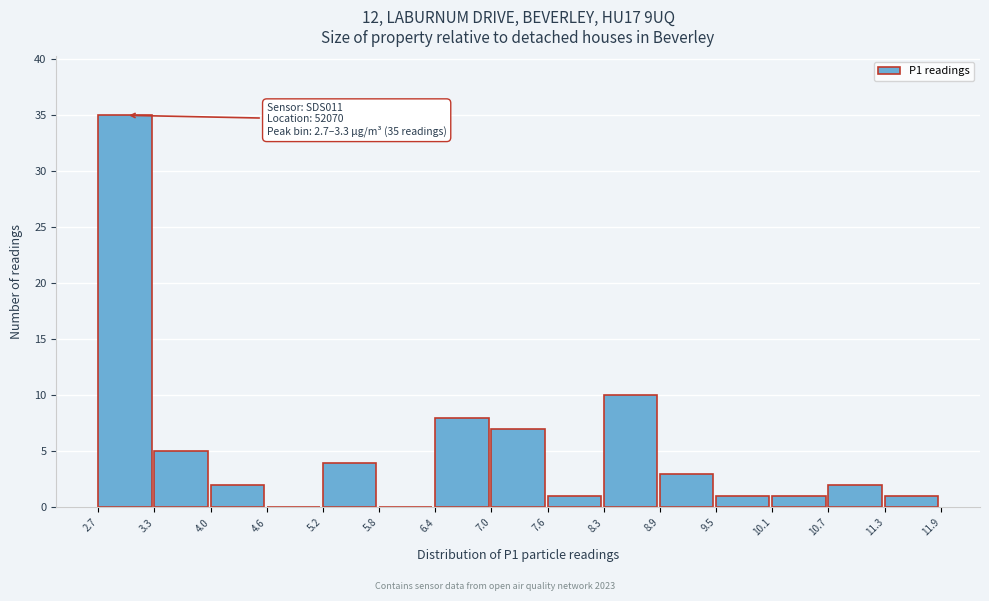

Which range on the x-axis has the tallest bar?

2.7 to 3.3